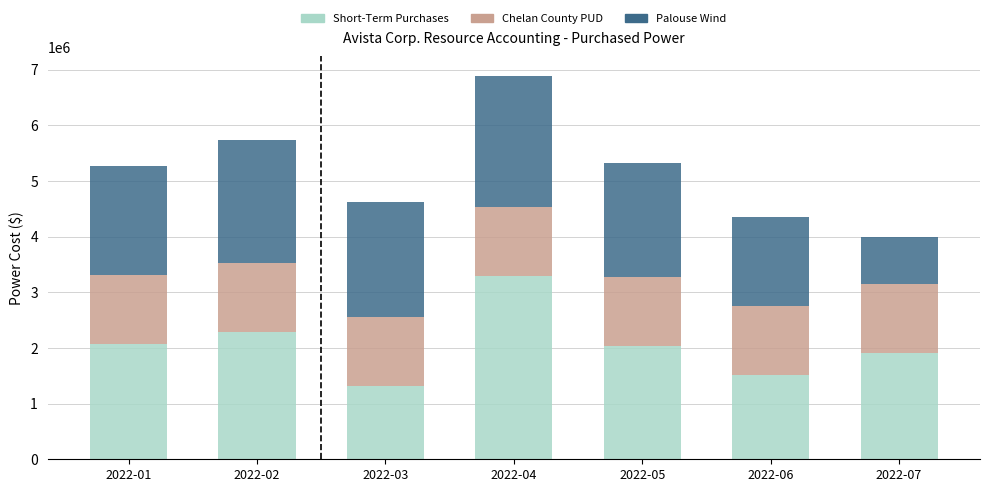

What is the difference between the maximum and minimum values in the Short-Term Purchases series?

1976093.2